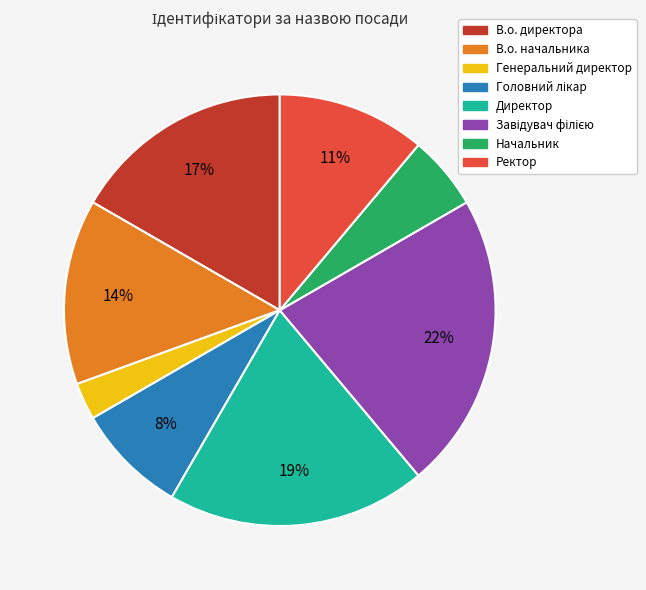

True or false: Ректор accounts for 1% of the total.

False